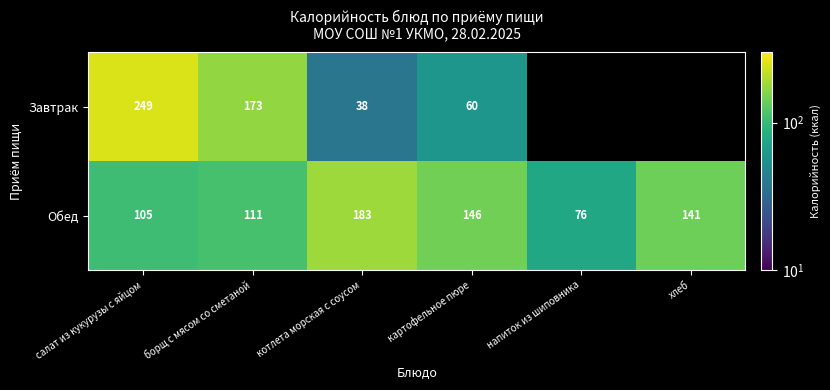

Rank the categories by Обед value from lowest to highest.

напиток из шиповника, салат из кукурузы с яйцом, борщ с мясом со сметаной, хлеб, картофельное пюре, котлета морская с соусом